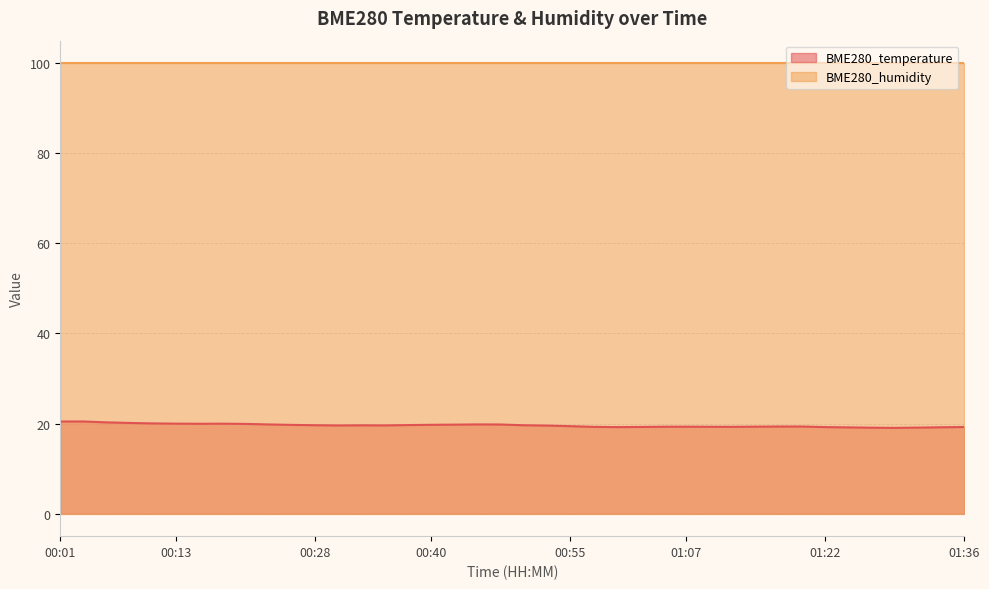

Is it true that the value at 00:35 is 19.6?

True